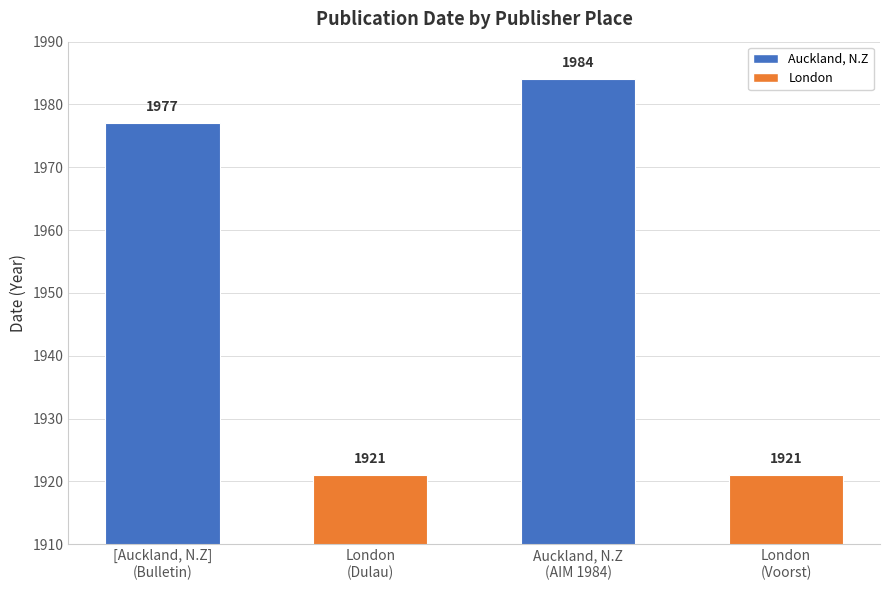

Is it true that the value at Auckland, N.Z
(AIM 1984) is 769?

False